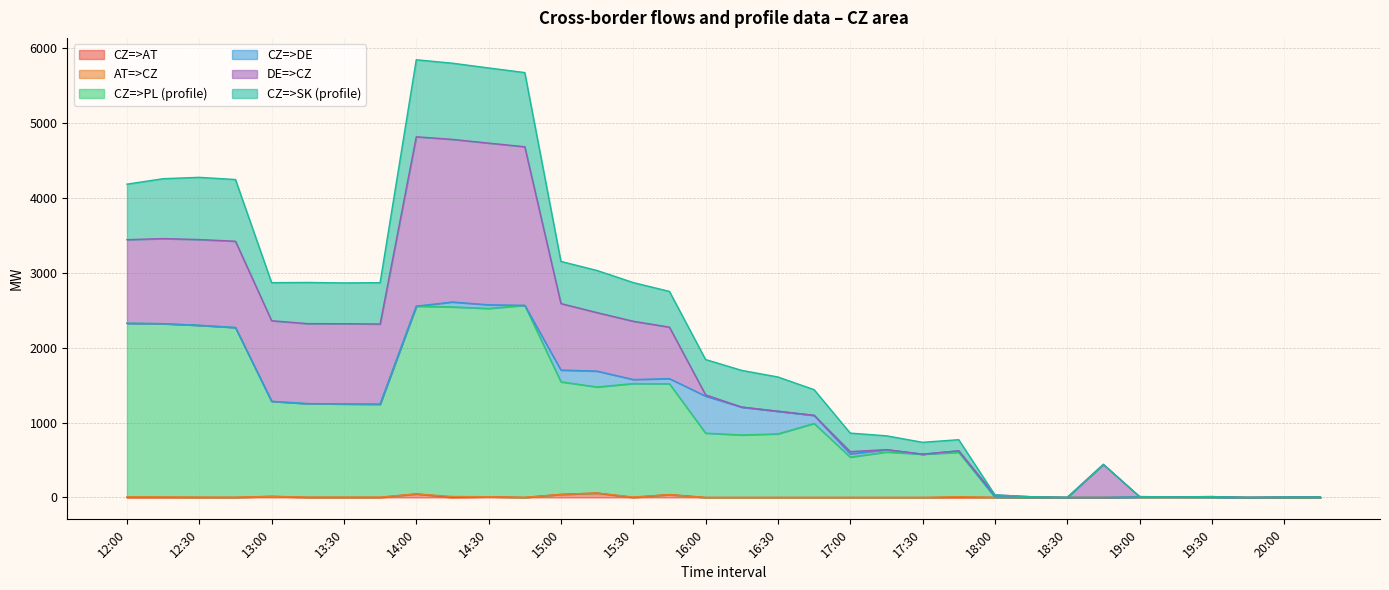

In CZ=>SK (profile), how many points are lower than both neighbors (excluding endpoints)?

5